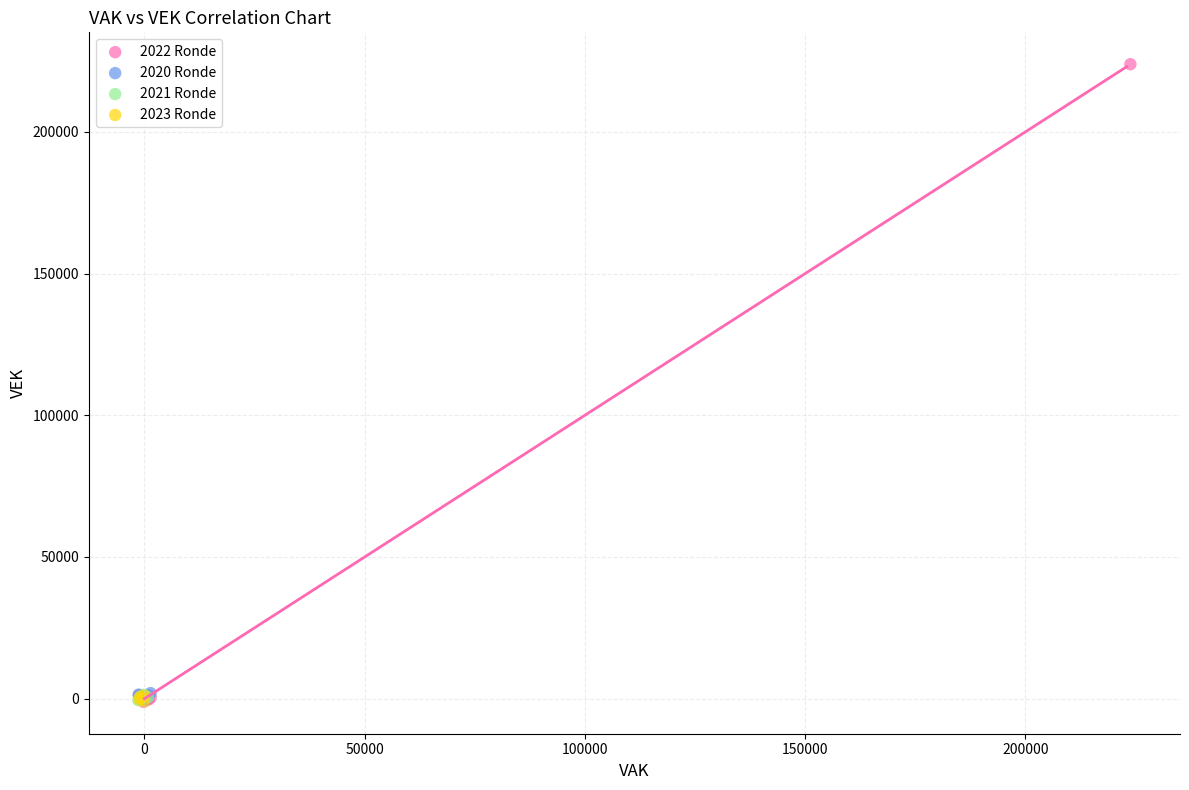

Which series has the widest spread of Y values?

2022 Ronde